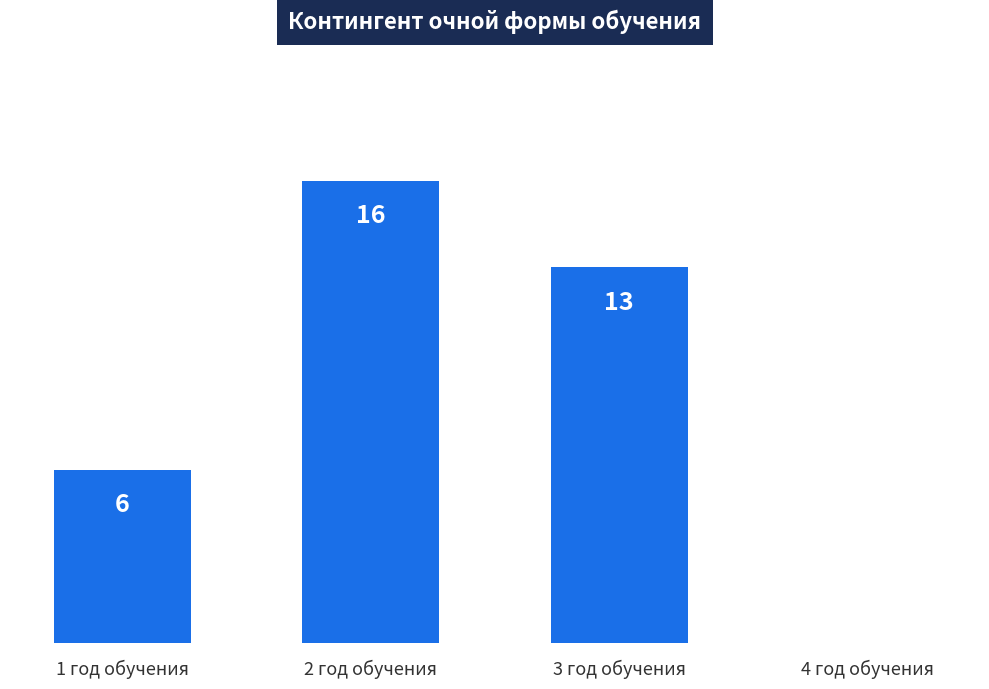

At which label does the data first exceed 13?

2 год обучения